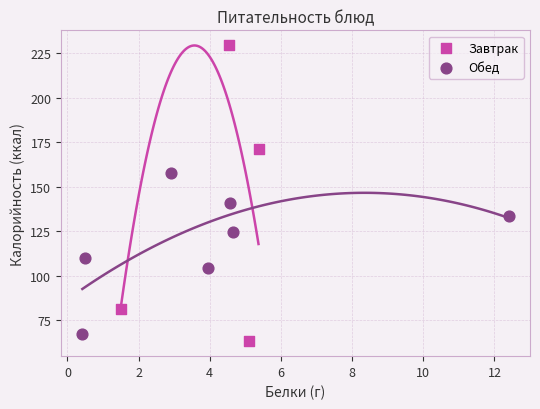

Which series has the widest spread of Y values?

Завтрак